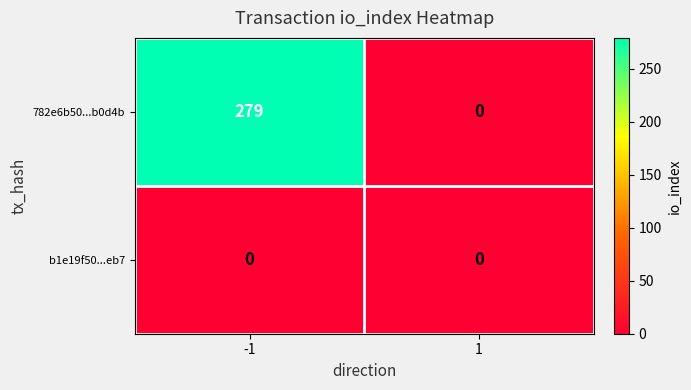

At which category is the sum across all series the highest?

-1